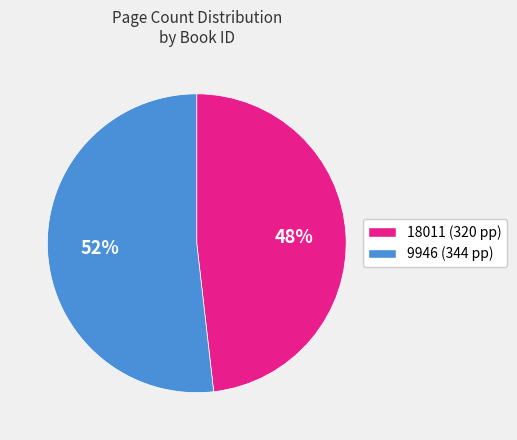

Which slice represents more than half of the pie?

9946